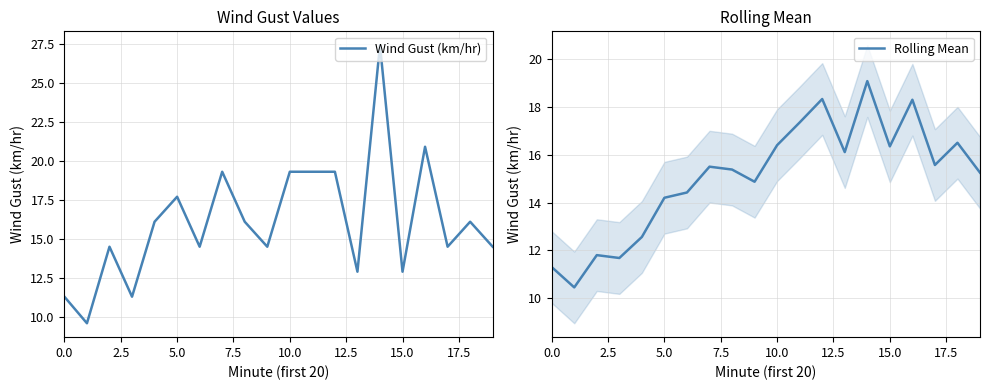

What is the maximum value shown in the chart?

27.4